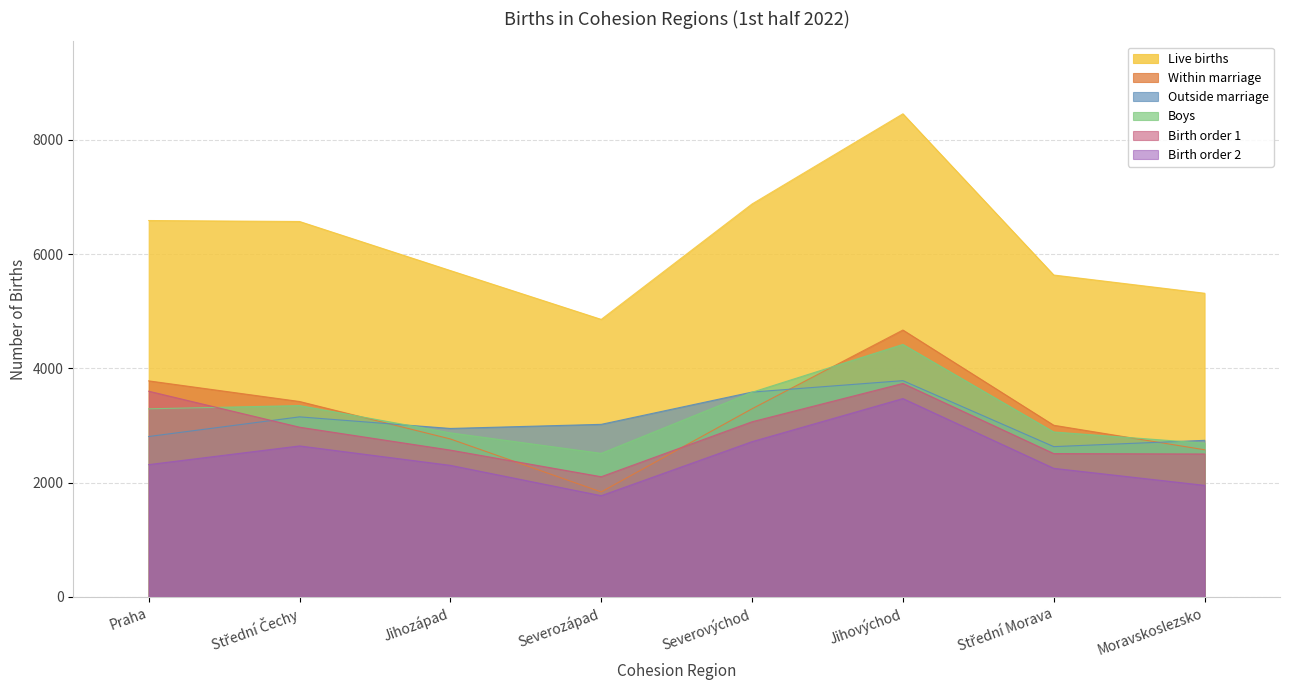

Between which two adjacent categories do Birth order 1 and Boys first intersect?

Praha and Střední Čechy